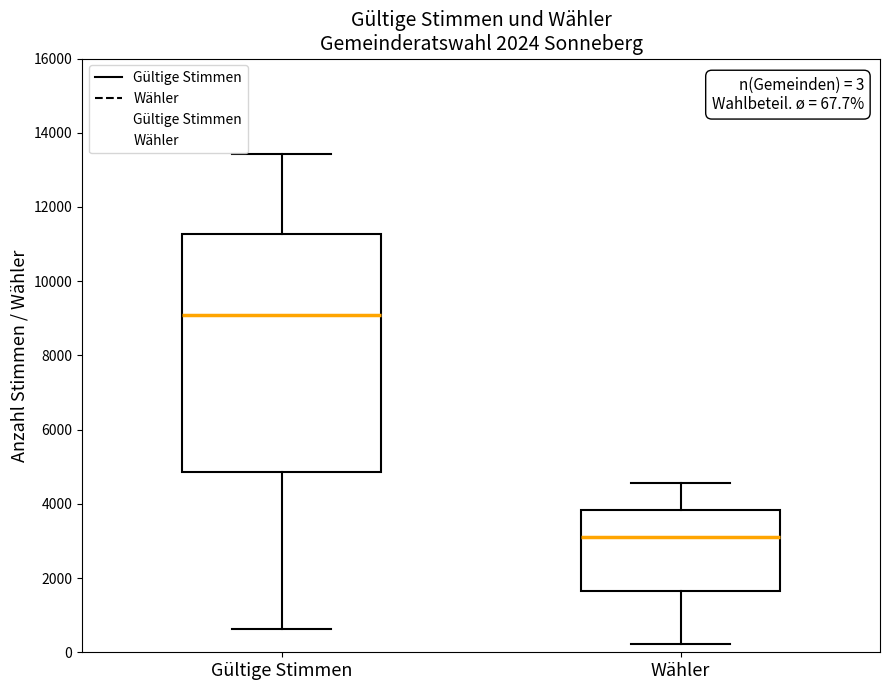

Which box is the tallest, from its lower edge to its upper edge?

Gültige Stimmen